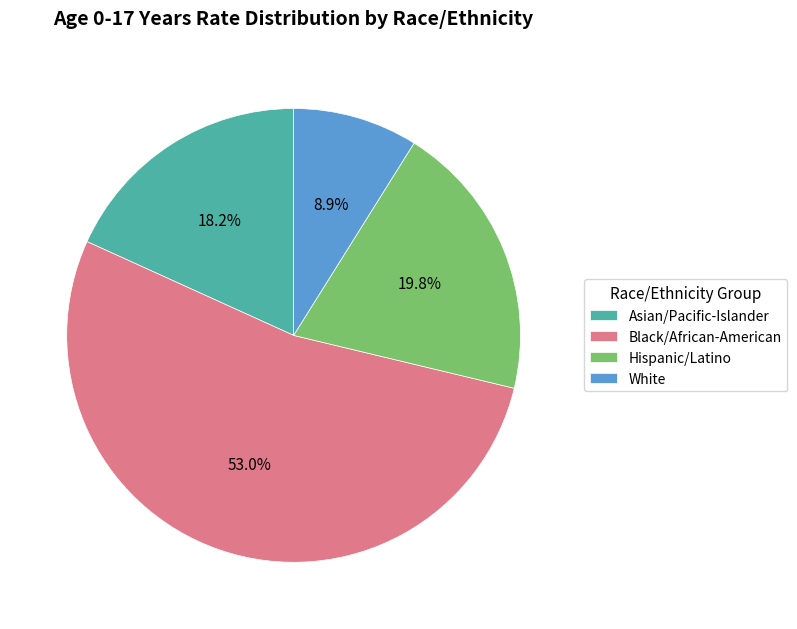

How many segments does this pie chart have?

4